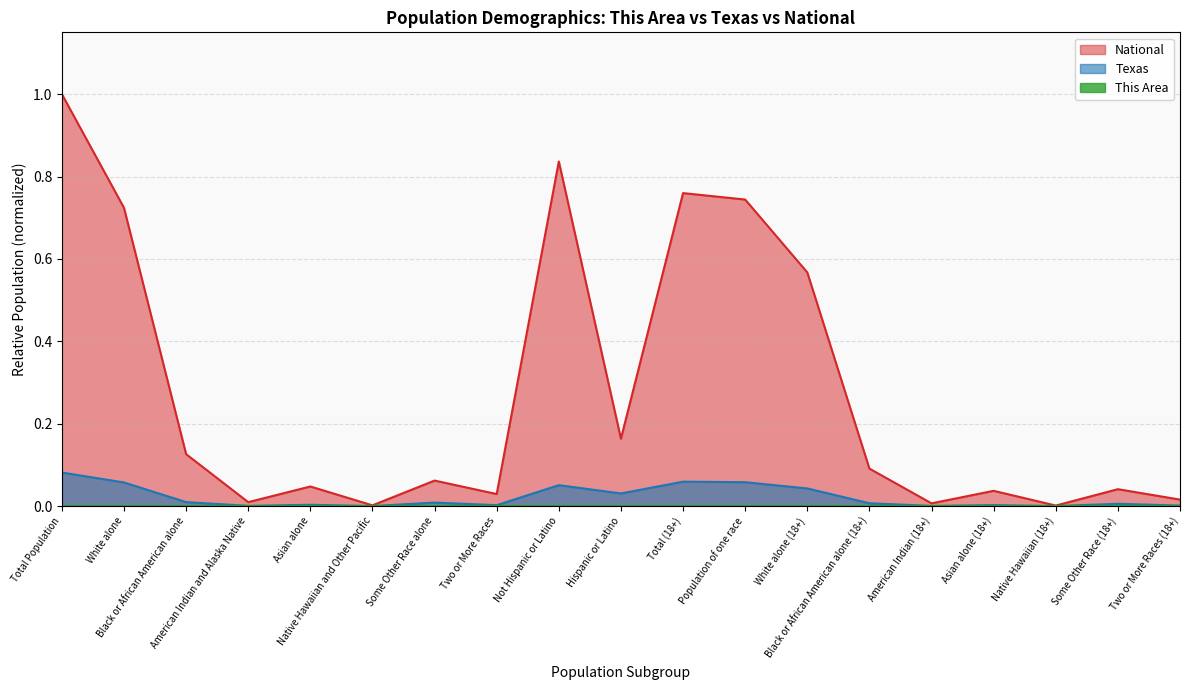

What is the label of the 16th point from the left?

Asian alone (18+)